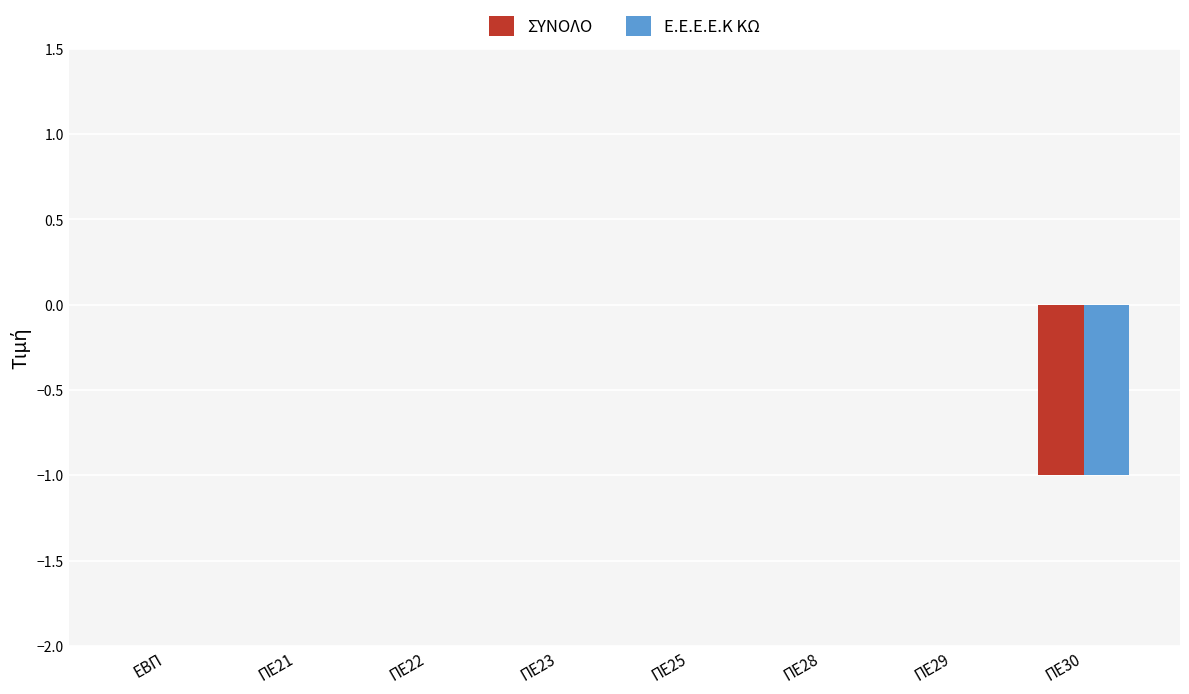

Reading right to left, extract all data points from this chart.

ΣΥΝΟΛΟ: -1	0	0	0	0	0	0	0
Ε.Ε.Ε.Ε.Κ ΚΩ: -1	0	0	0	0	0	0	0